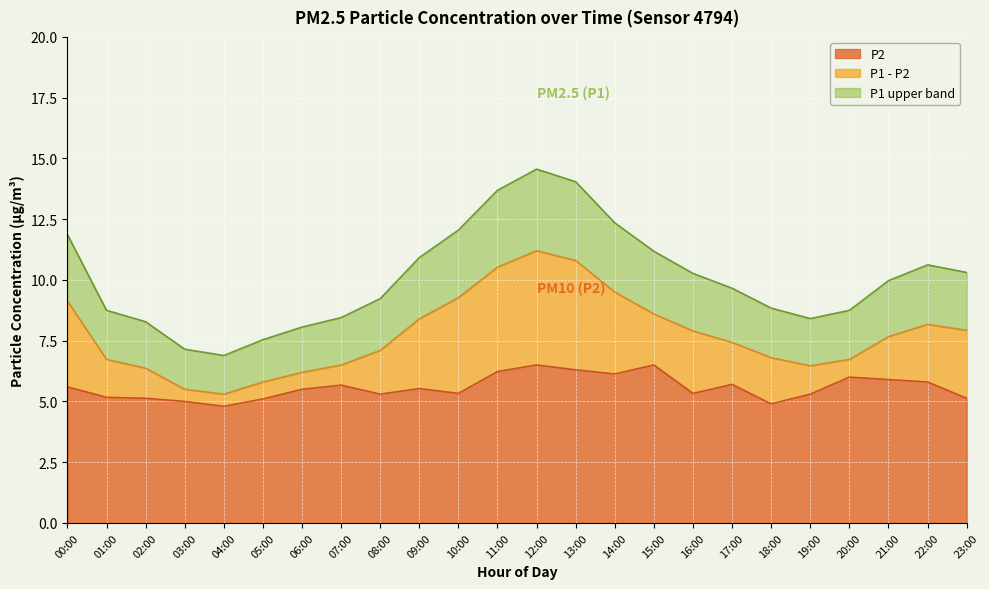

What is the label of the 13th point from the right?

11:00